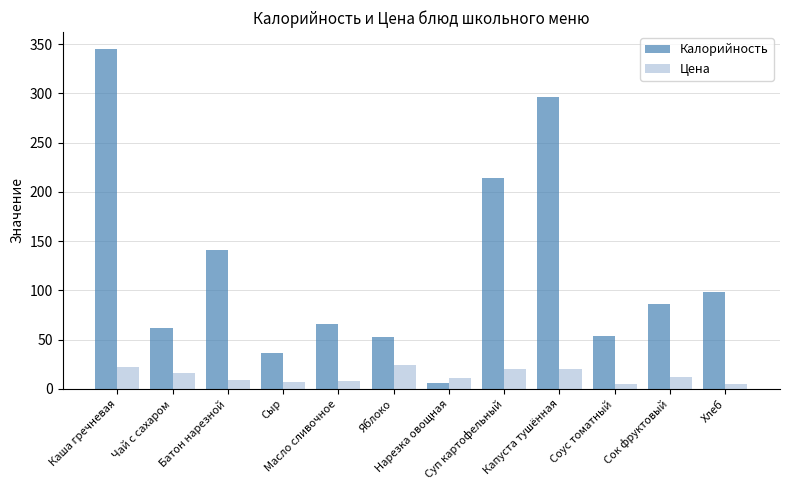

The value of Цена at Масло сливочное is 8.0. True or false?

True